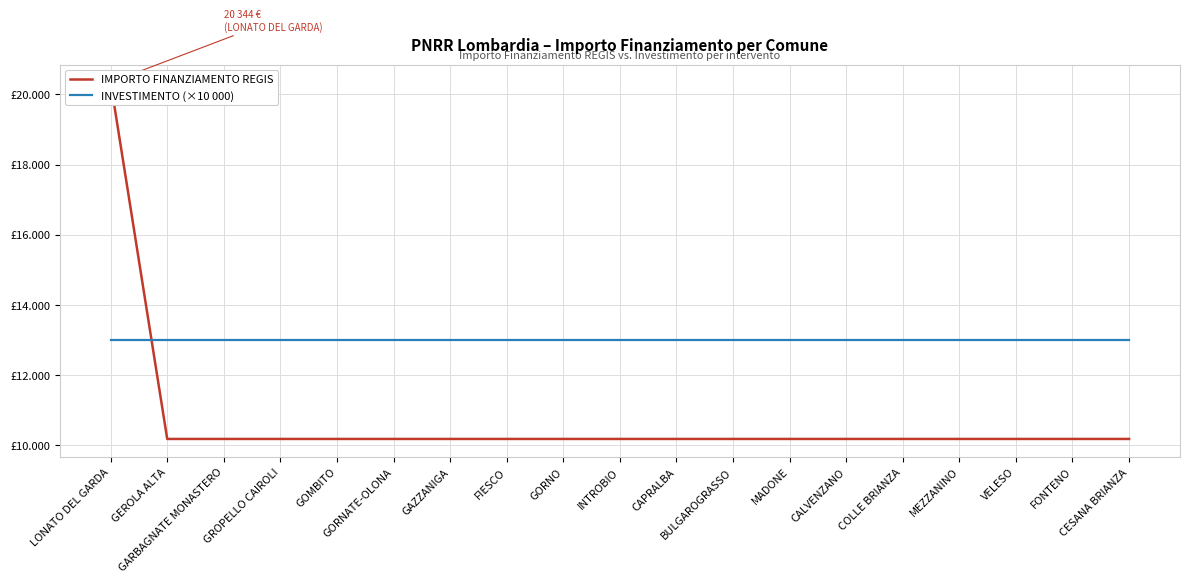

What is the value of the IMPORTO FINANZIAMENTO REGIS point at the 10th from the left?

10172